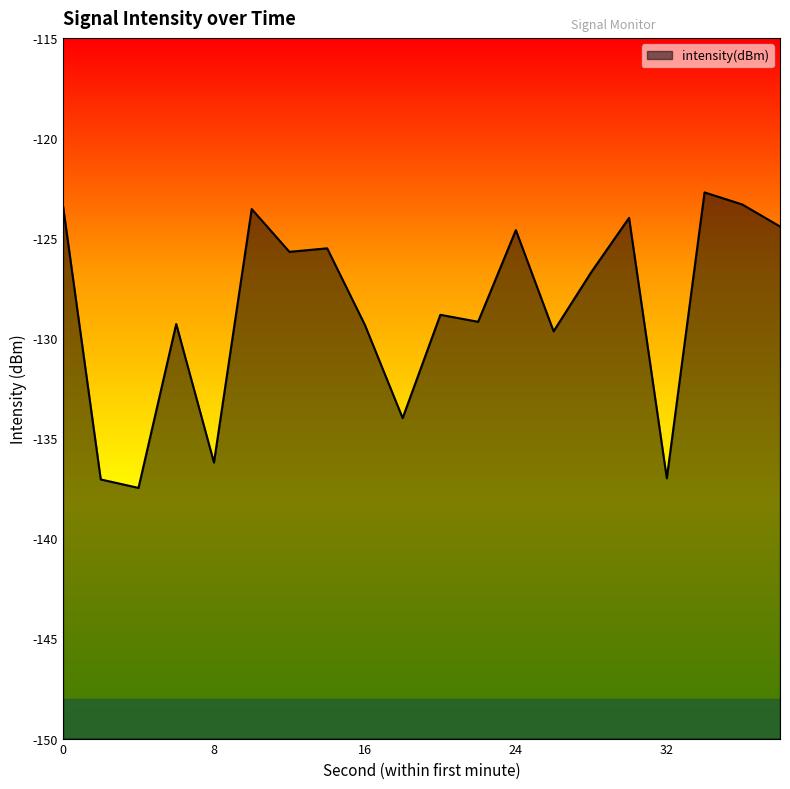

Reading right to left, what are all the values shown in this chart?

38=-124.4	36=-123.3	34=-122.7	32=-137.0	30=-124.0	28=-126.7	26=-129.7	24=-124.6	22=-129.2	20=-128.8	18=-134.0	16=-129.3	14=-125.5	12=-125.7	10=-123.5	8=-136.2	6=-129.3	4=-137.5	2=-137.1	0=-123.4